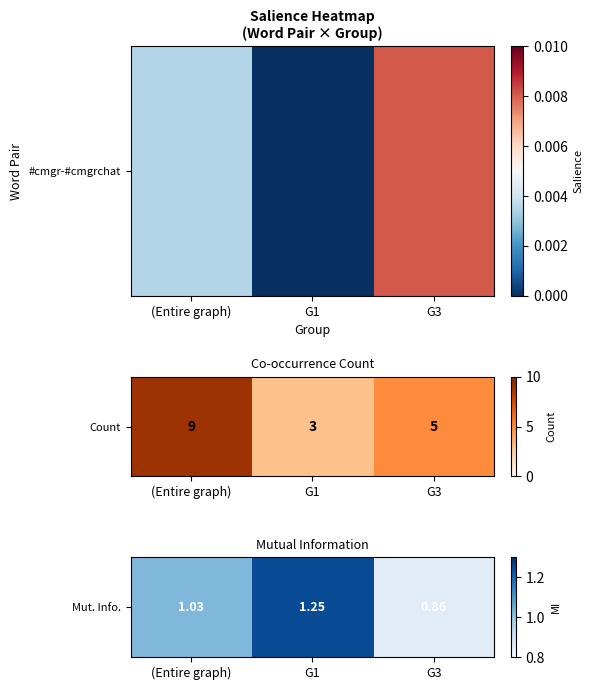

Which category has the lowest value across all series?

G3